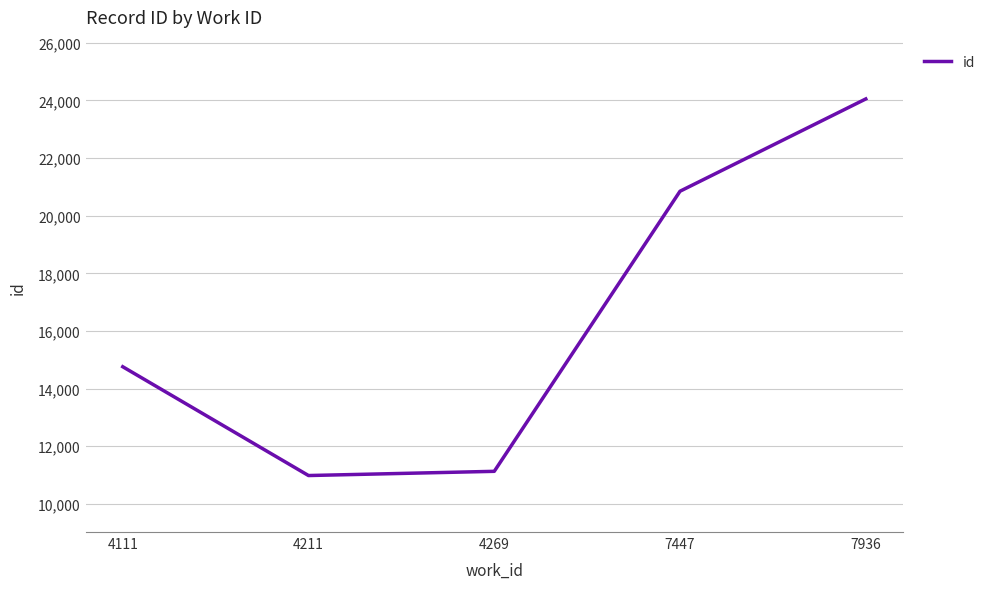

The value at 4269 is 11131.5. True or false?

True